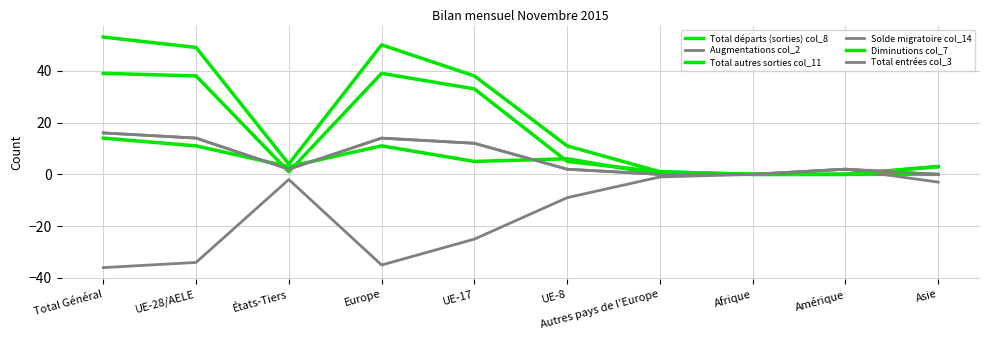

List the series in order of their peak value, highest first.

Diminutions col_7, Total départs (sorties) col_8, Augmentations col_2, Total entrées col_3, Total autres sorties col_11, Solde migratoire col_14